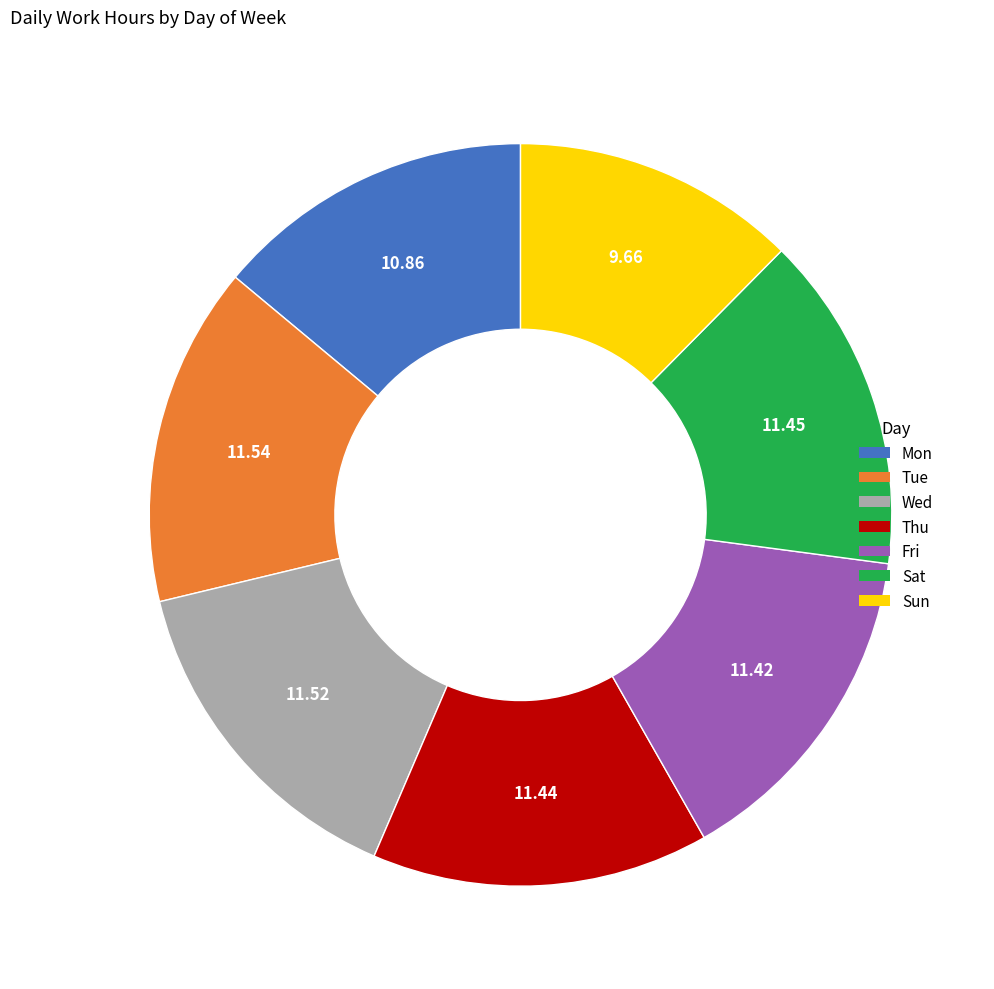

Do Sun and Mon together represent more than half of the pie?

No